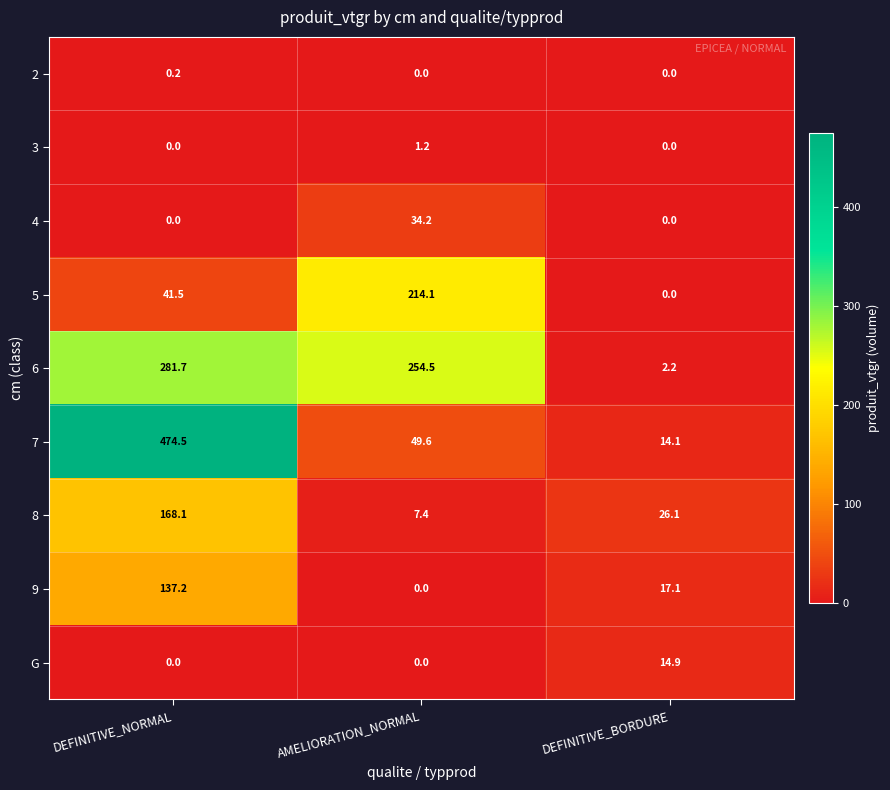

The value of 7 at DEFINITIVE_NORMAL is 474.5. True or false?

True